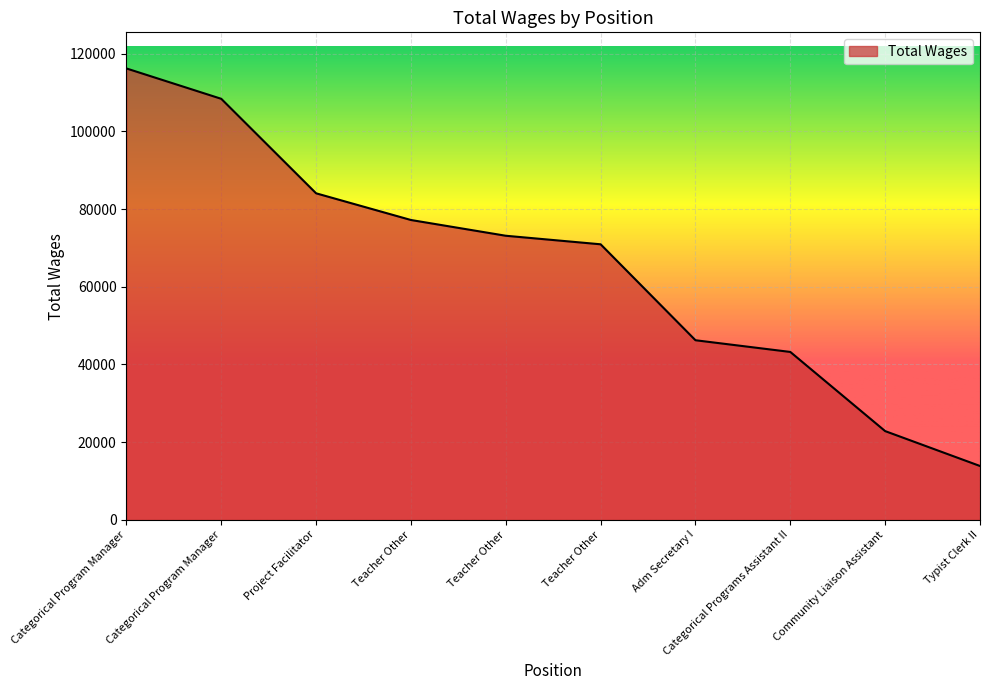

How many lines are shown in the chart?

1